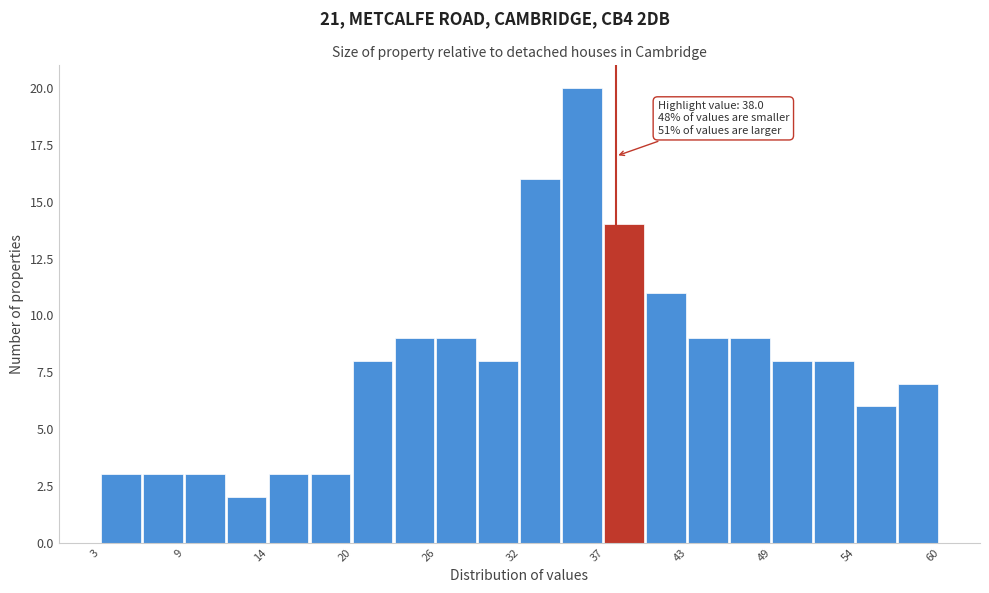

Around what value on the x-axis is the tallest bar? Give the approximate position of its centre, as read against the axis.

36